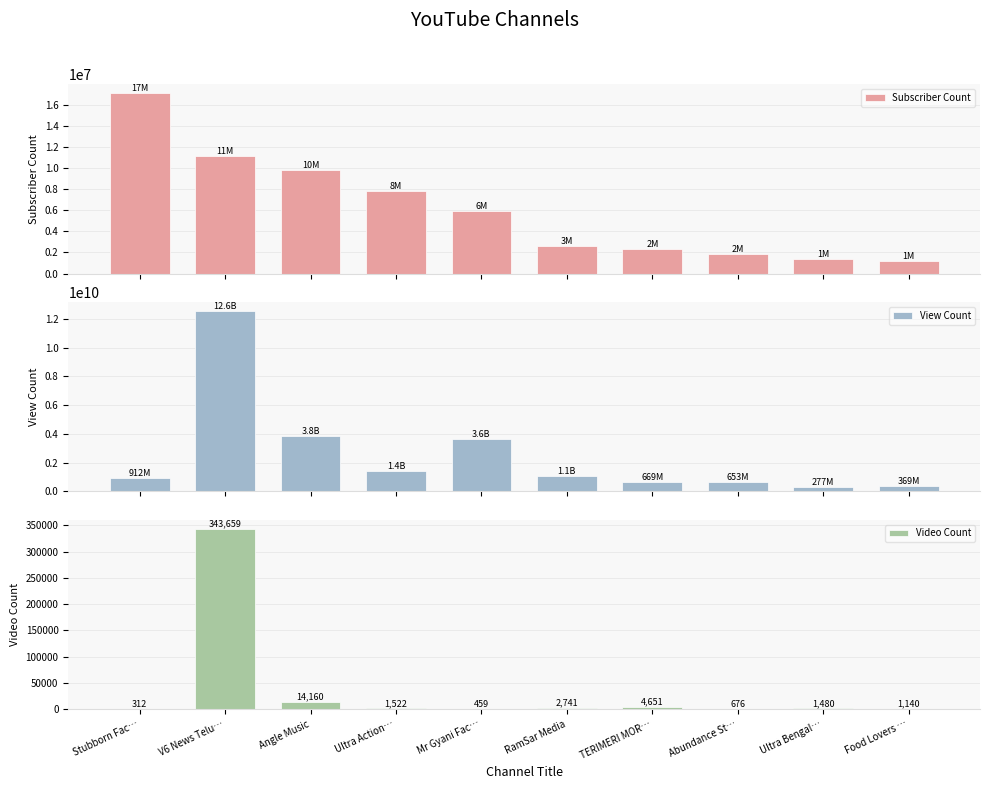

Are the bars horizontal?

No